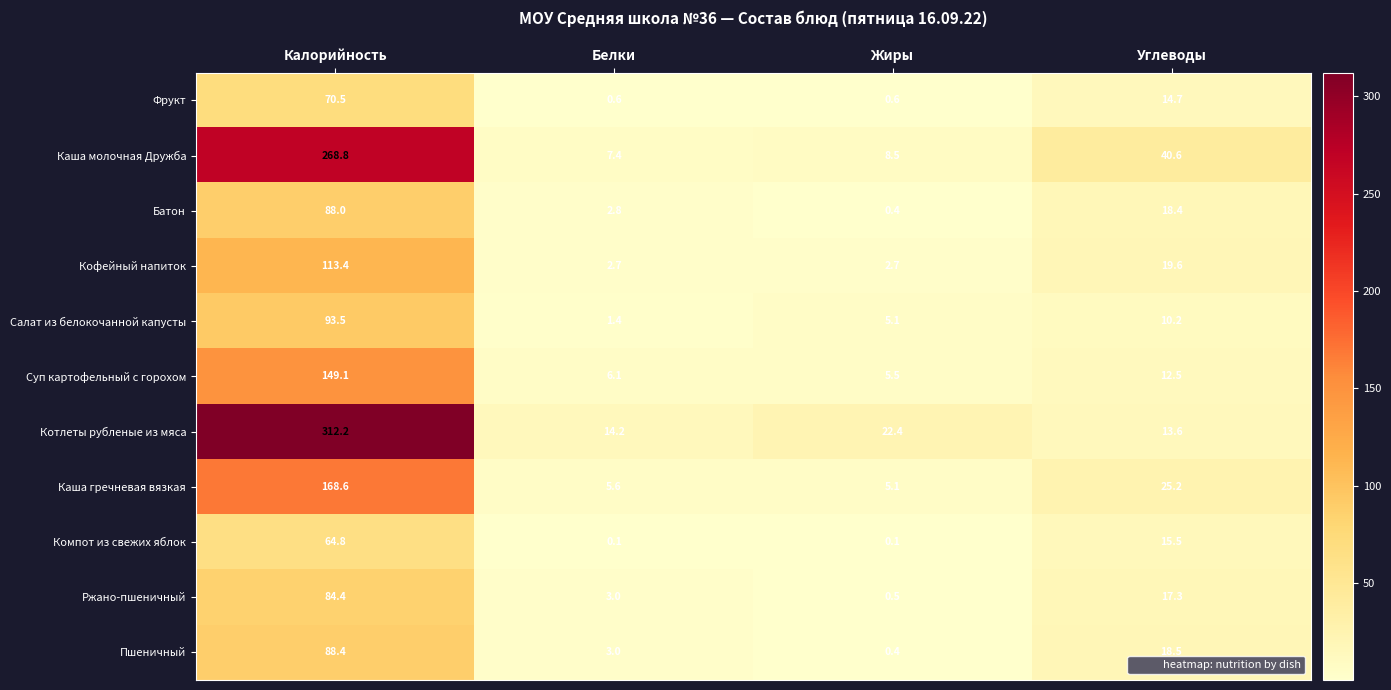

The Пшеничный series shows 88.4 at Калорийность. True or false?

True